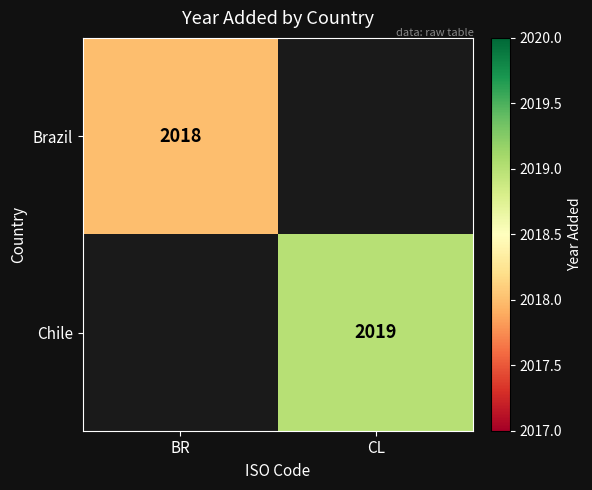

The value of Brazil at BR is 3322. True or false?

False